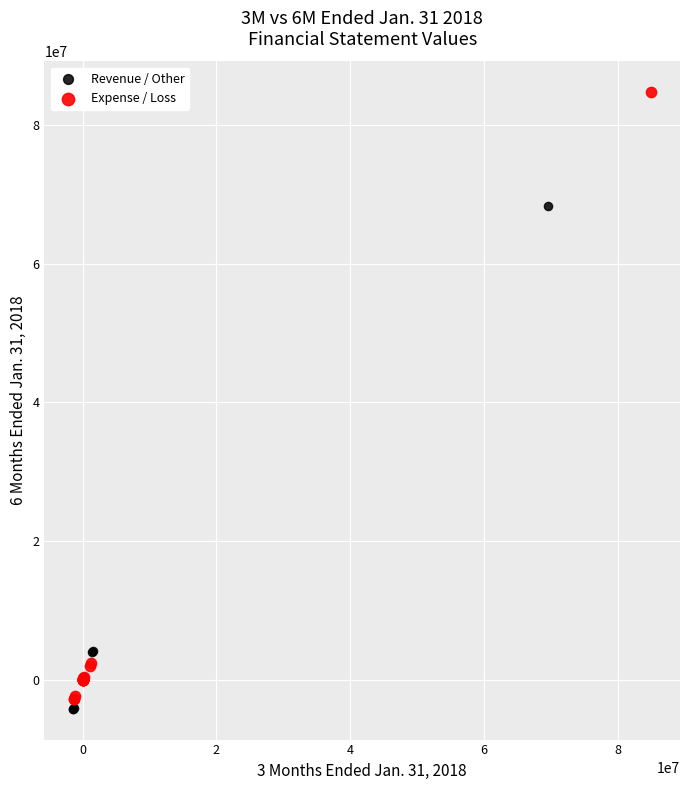

Which series contains the highest Y value?

Expense / Loss